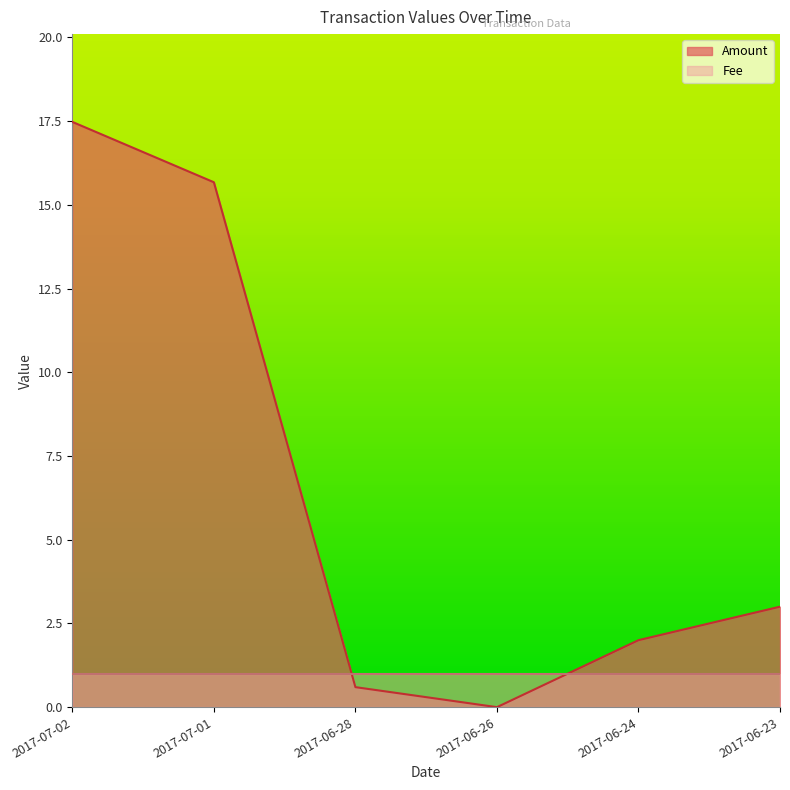

Where is the data nearest to the value 8?

2017-06-23